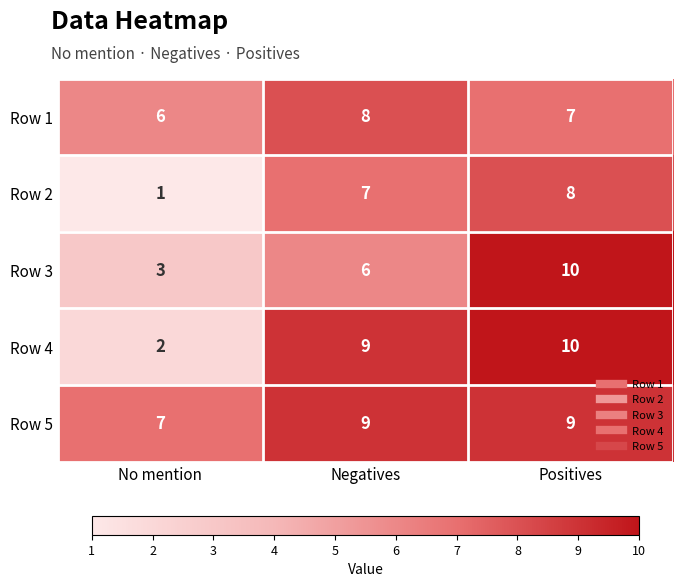

At which label is Row 4 closest to 6?

Negatives